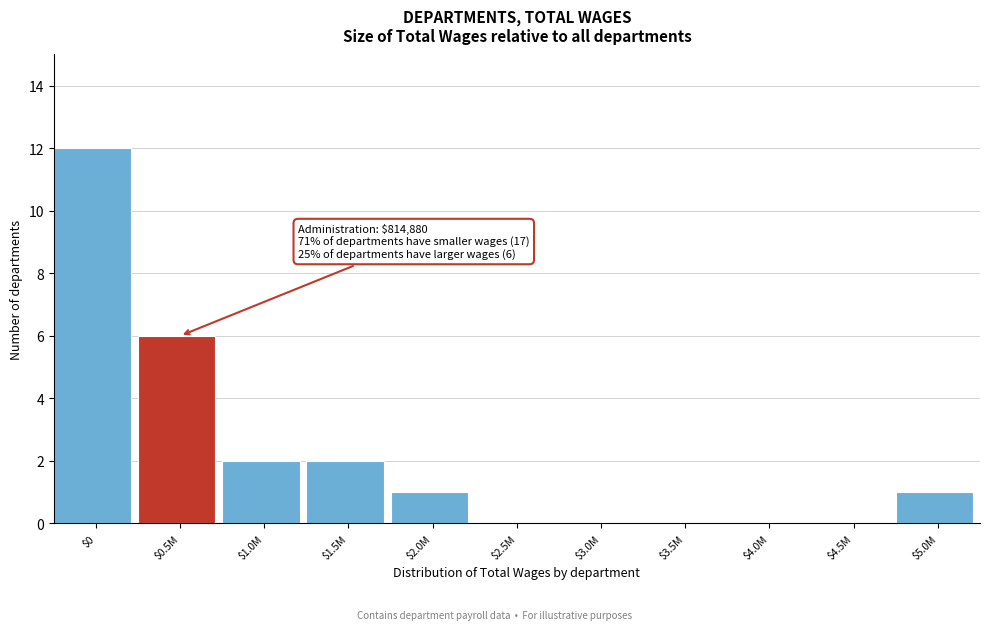

What is the sum of all values?

24